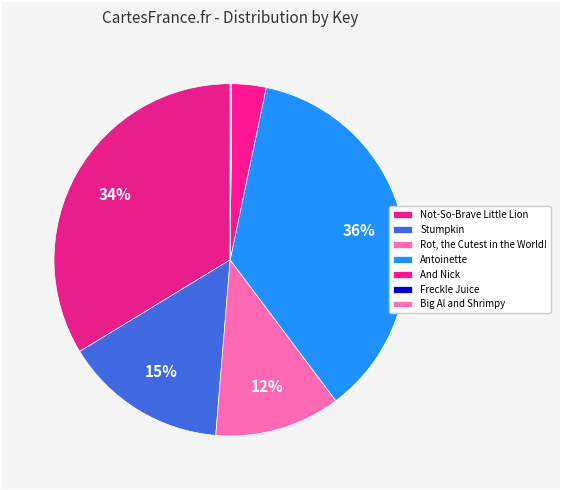

Which slice is the smallest?

Freckle Juice